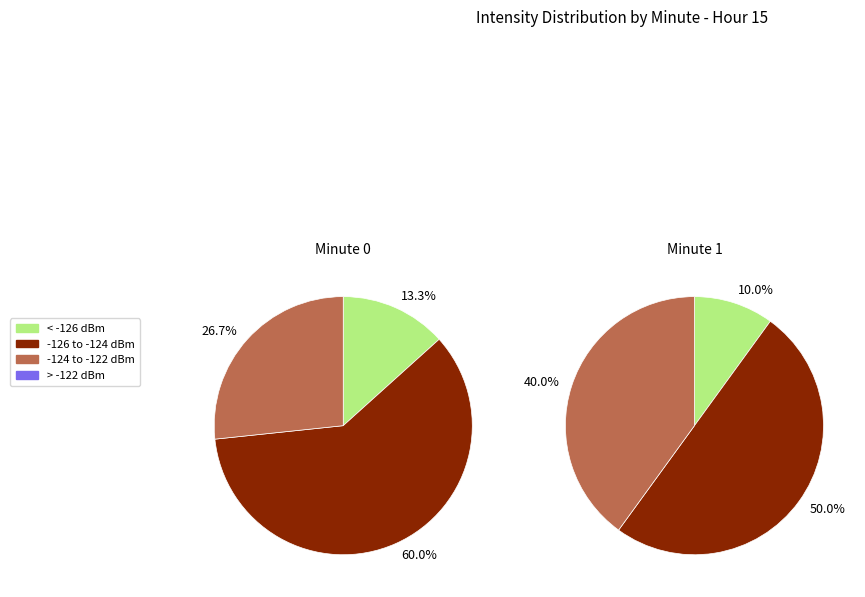

True or false: 3 accounts for 0% of the total.

True